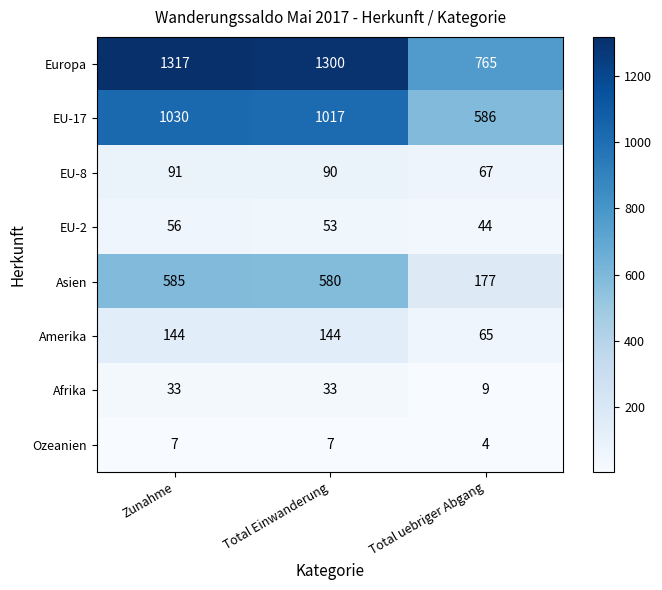

What is the spread (max minus min) of values at Zunahme?

1310